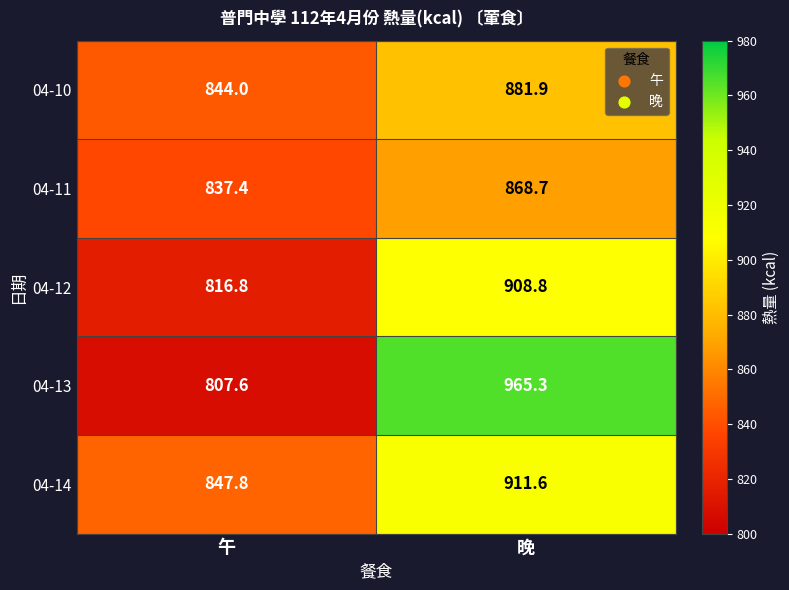

Which series has the largest range (max minus min)?

04-13